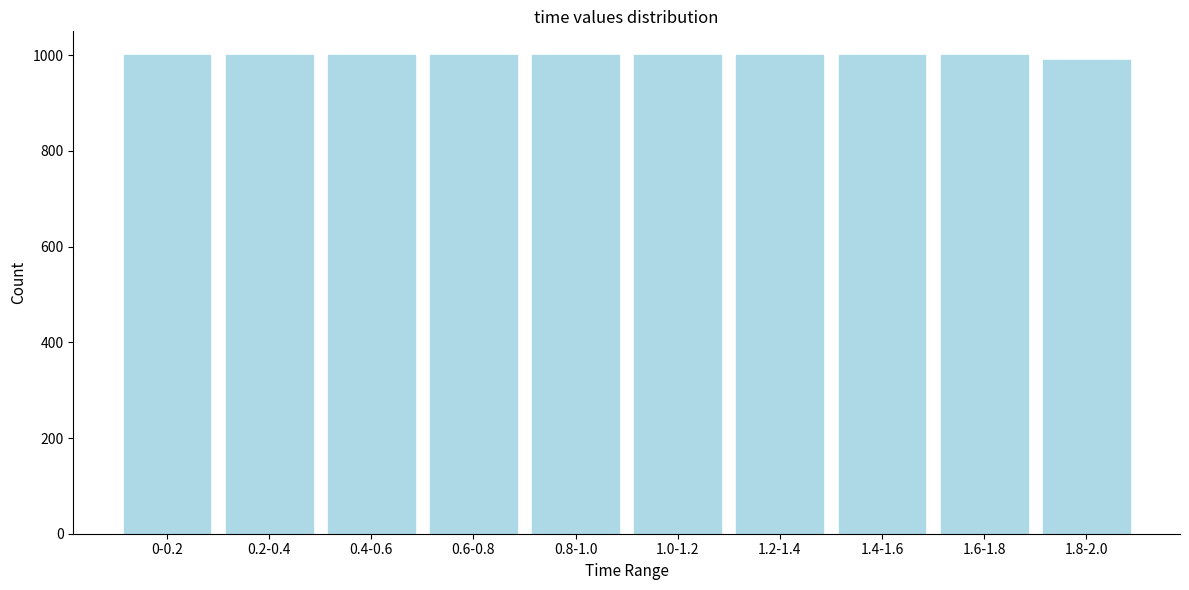

Reading left to right, list all the values displayed in this chart.

0-0.2=1000	0.2-0.4=1000	0.4-0.6=1000	0.6-0.8=1000	0.8-1.0=1000	1.0-1.2=1000	1.2-1.4=1000	1.4-1.6=1000	1.6-1.8=1000	1.8-2.0=990